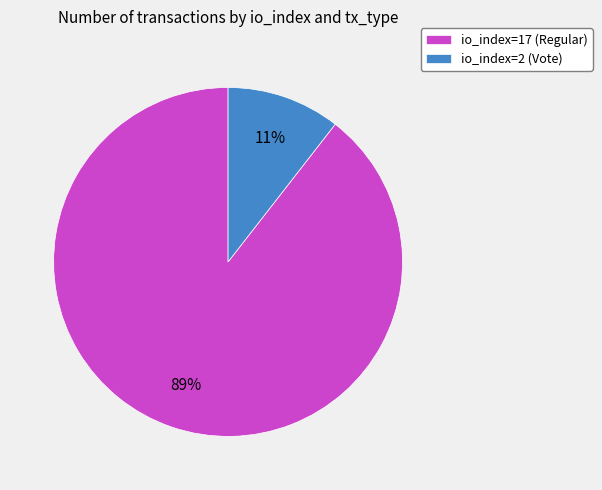

Count the number of slices in the pie.

2